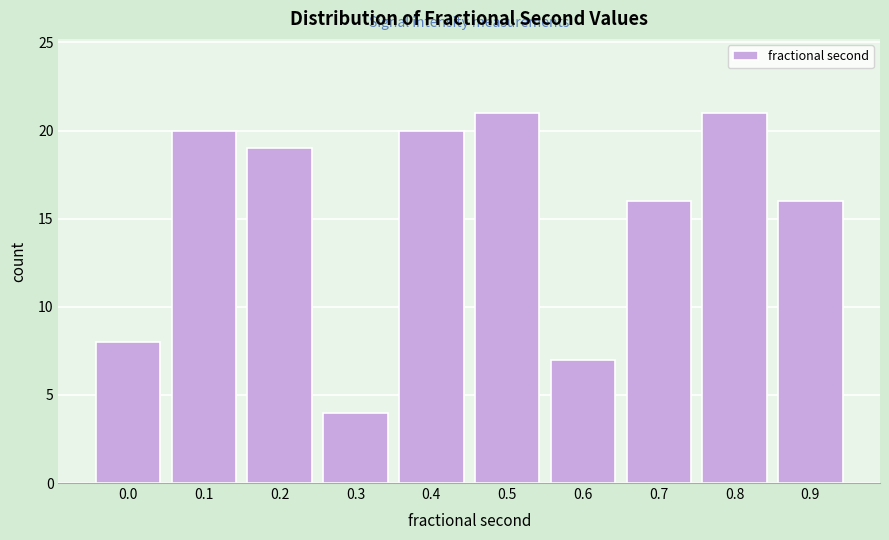

Reading right to left, what are all the values shown in this chart?

16	21	16	7	21	20	4	19	20	8